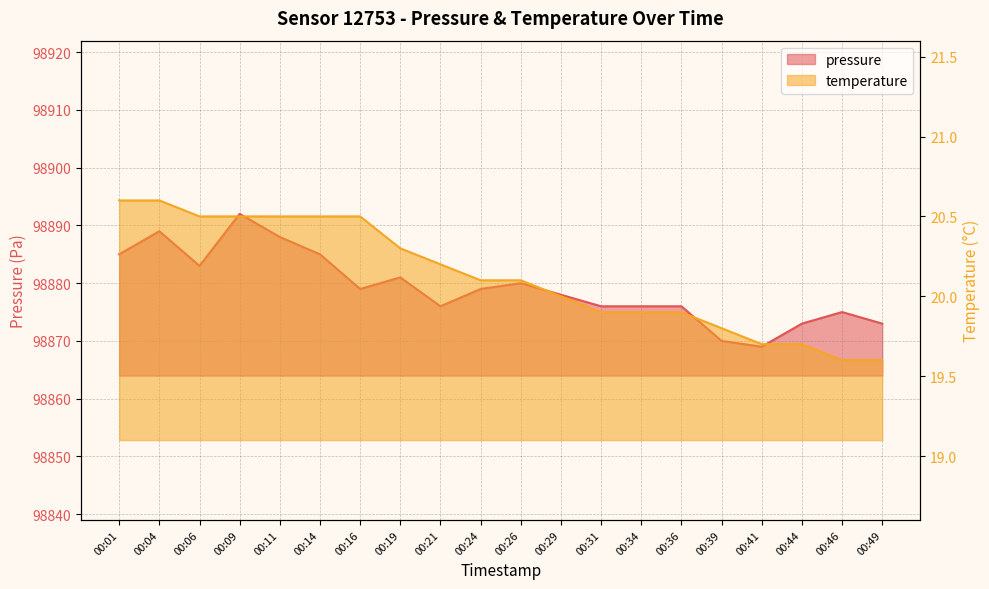

What is the difference between the second highest and minimum values in the pressure series?

20.0